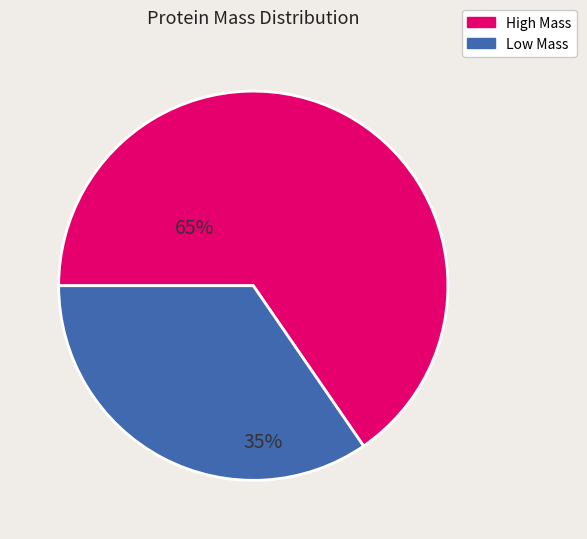

Is there any slice that represents more than half of the pie?

Yes